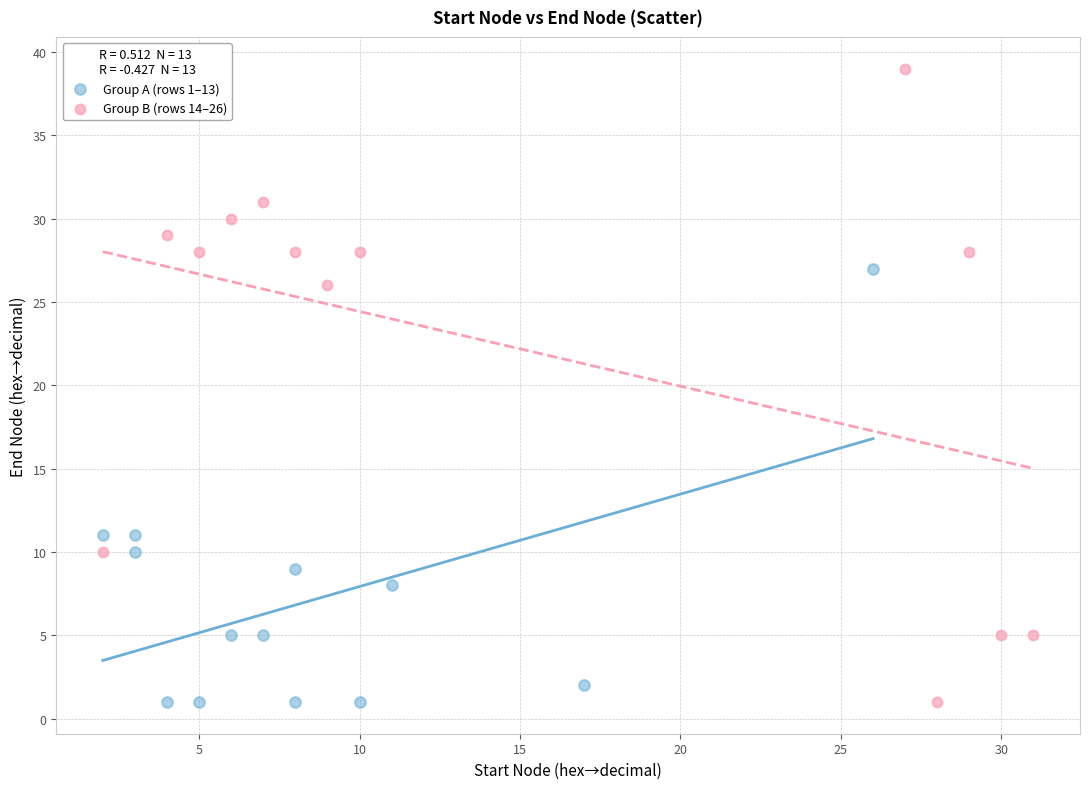

Which series has the widest spread of Y values?

Group B (rows 14–26)